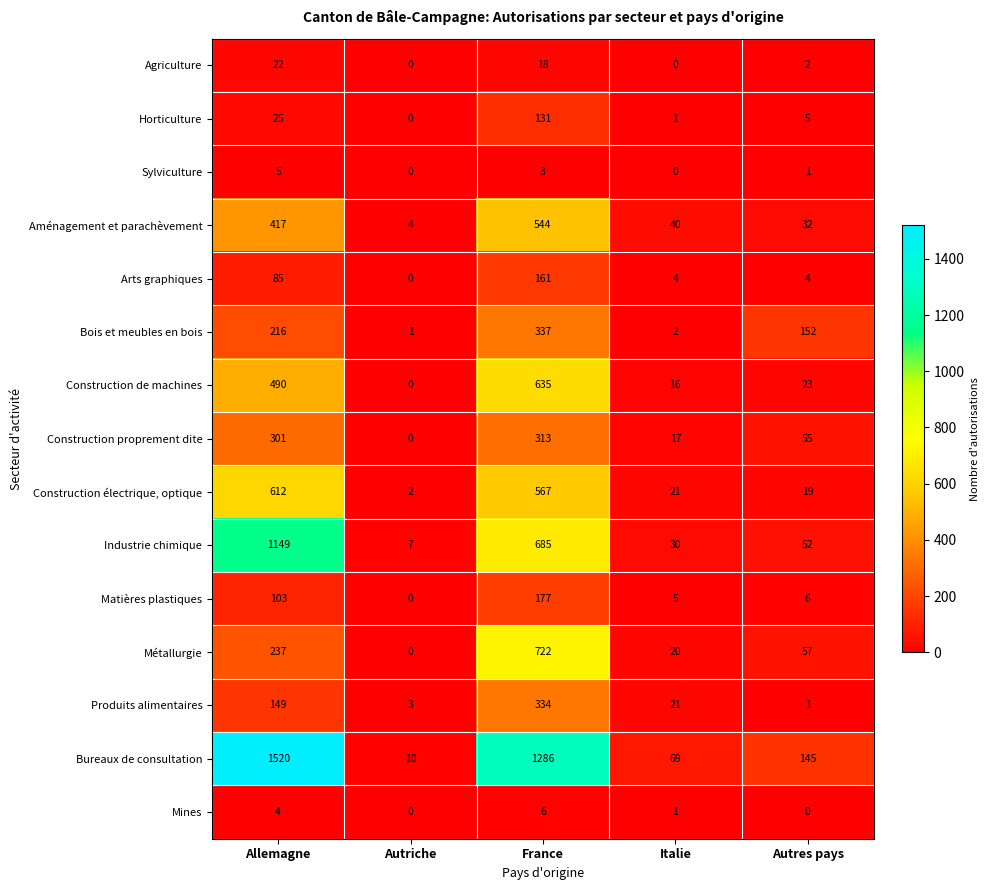

What is the difference between the highest and lowest values at Allemagne?

1516